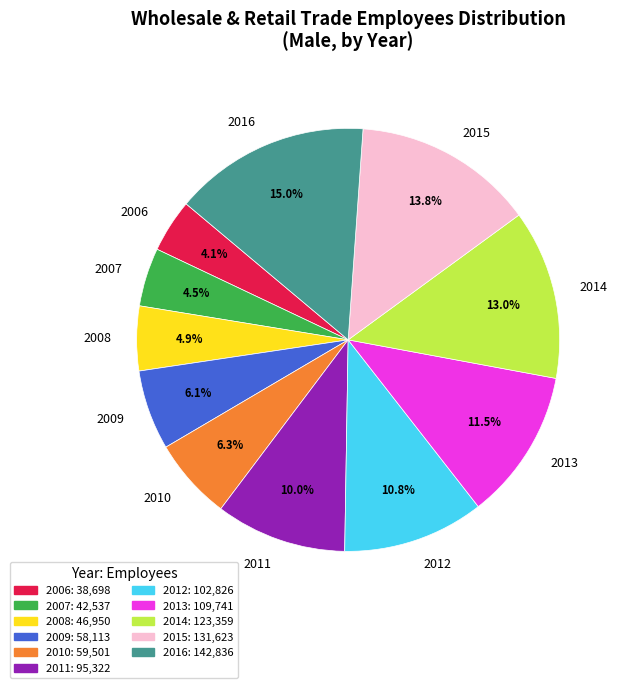

Count the number of slices in the pie.

11